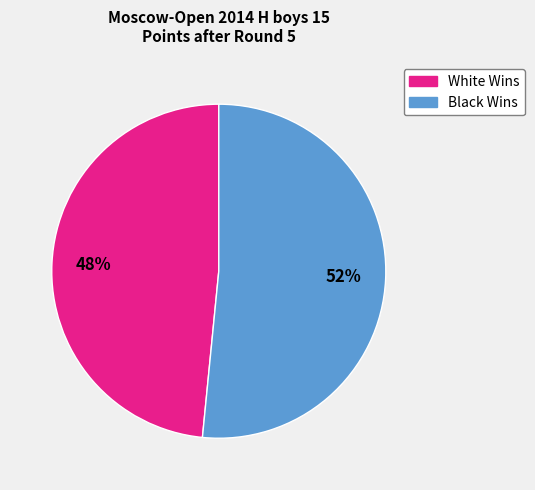

To the nearest percent, what is the average slice percentage?

50%